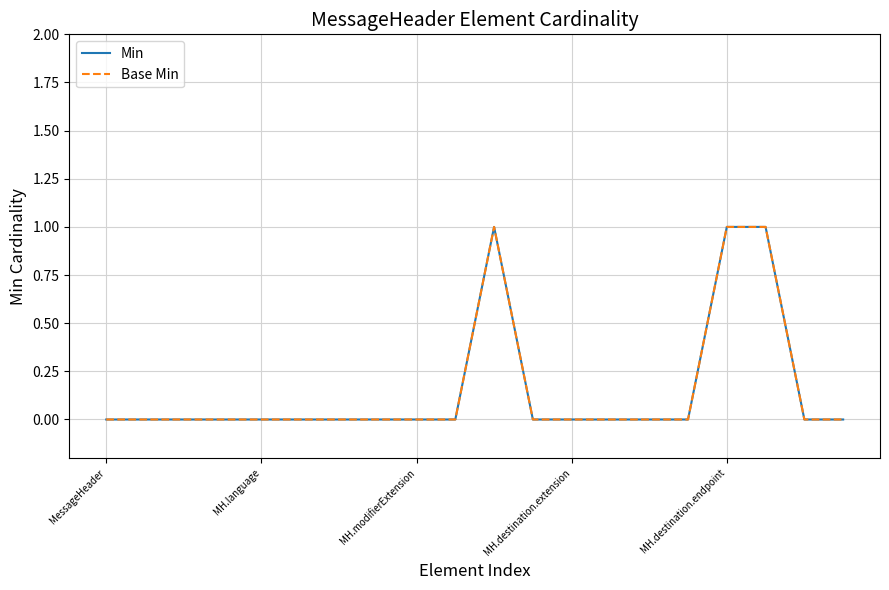

List the labels in order of Min value, smallest first.

MessageHeader, MH.language, MH.modifierExtension, MH.destination.extension, MH.destination.endpoint, 5, 6, 7, 8, 9, 11, 12, 13, 14, 15, 18, 19, 10, 16, 17